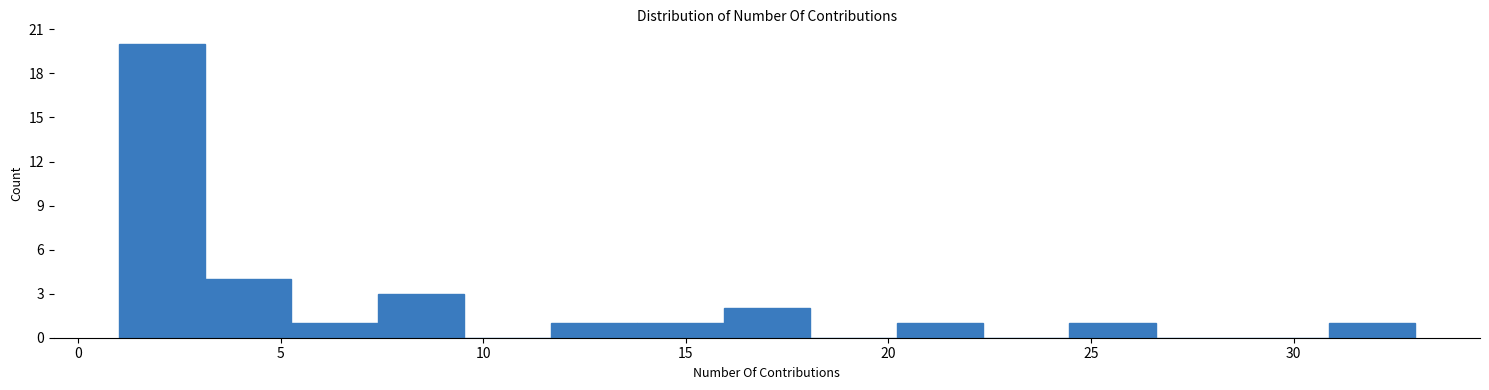

Reading left to right, transcribe this chart: for each bar, give the range it covers on the x-axis and its height. Neither the bar edges nor the heights are printed on the chart, so give them approximately, as read against the axes.

1.0 to 3.0: 20
3.0 to 5.5: 4
5.5 to 7.5: 1
7.5 to 9.5: 3
9.5 to 11.5: 0
11.5 to 14.0: 1
14.0 to 16.0: 1
16.0 to 18.0: 2
18.0 to 20.0: 0
20.0 to 22.5: 1
22.5 to 24.5: 0
24.5 to 26.5: 1
26.5 to 28.5: 0
28.5 to 31.0: 0
31.0 to 33.0: 1